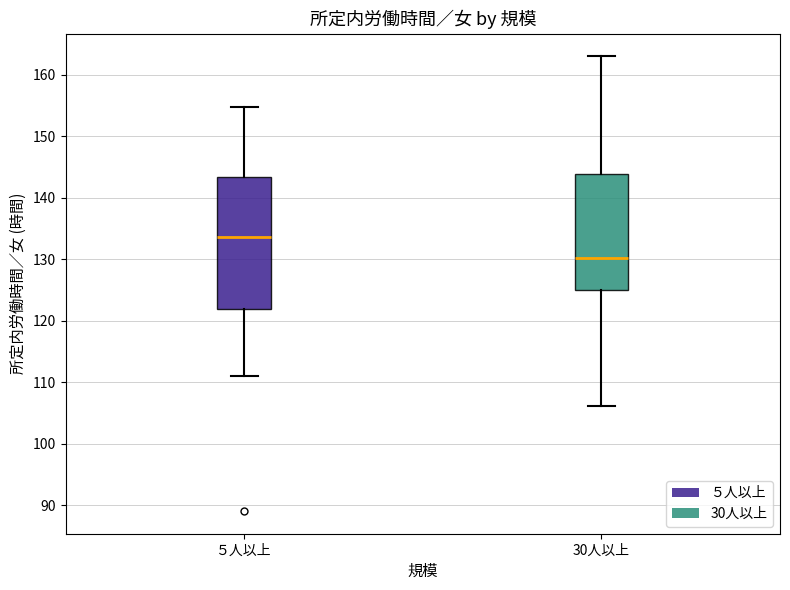

Reading left to right, read every box against the y-axis: the position of its median line, the range the box covers, and the ends of its whiskers. The values are not printed on the chart, so give them approximately, as read against the axis.

５人以上: median 134, box 122 to 143, whiskers 111 to 155
30人以上: median 130, box 125 to 144, whiskers 106 to 163